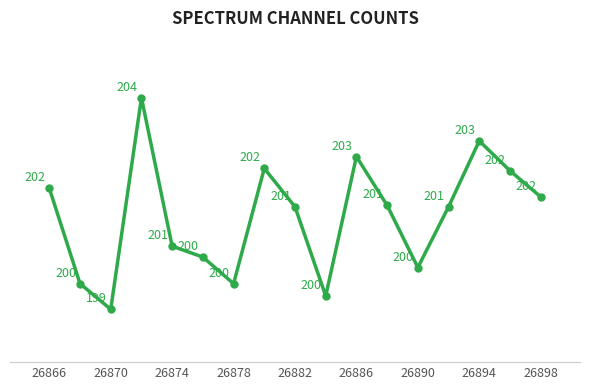

What is the value of the 8th point from the left?

20276